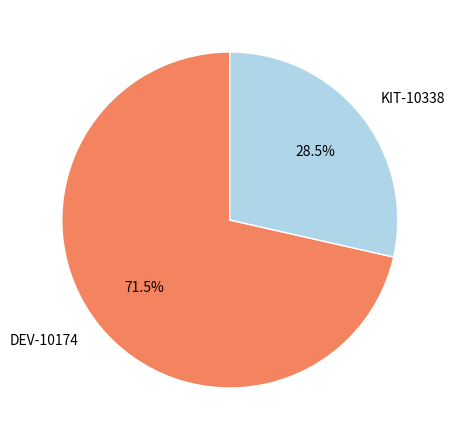

Is DEV-10174 the majority of the pie?

Yes